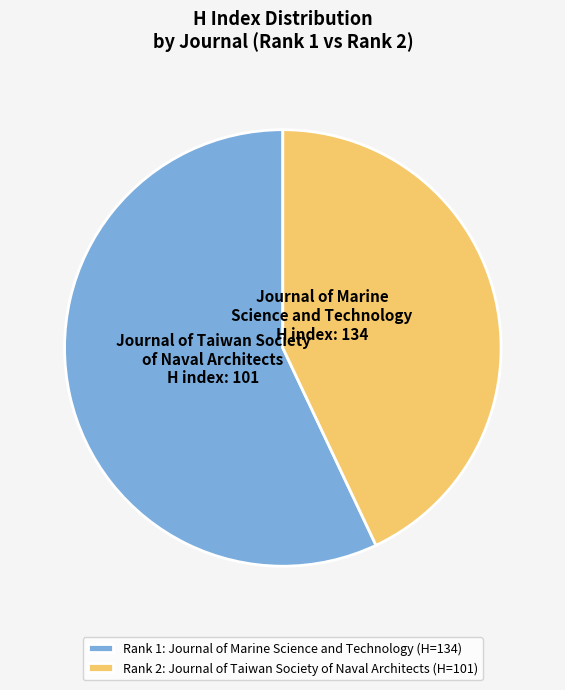

The Rank 1: Journal of Marine Science and Technology (H=134) slice represents 57% of the pie. True or false?

True